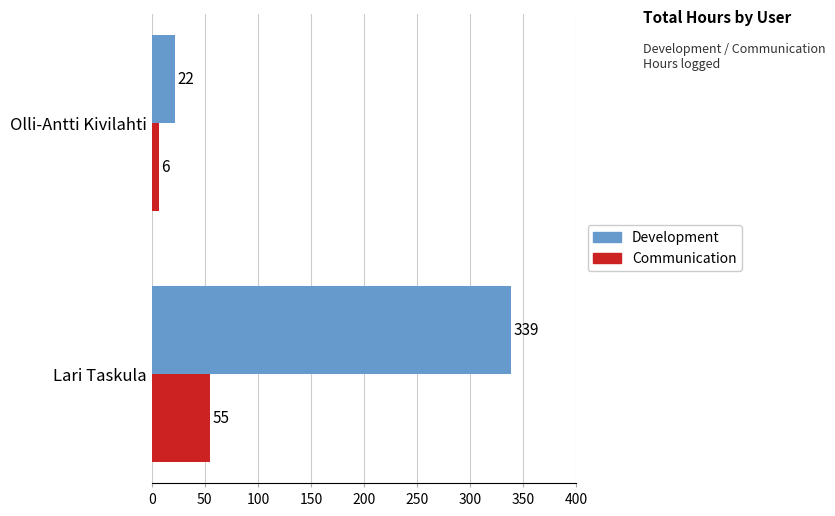

What is the sum of all Development values?

360.7